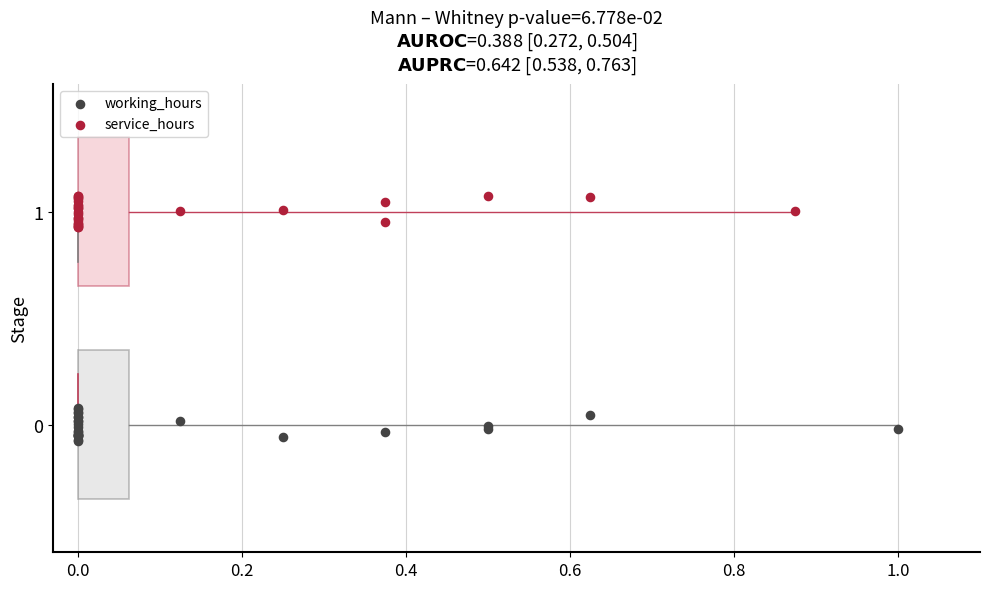

Which series reaches the maximum Y coordinate?

service_hours